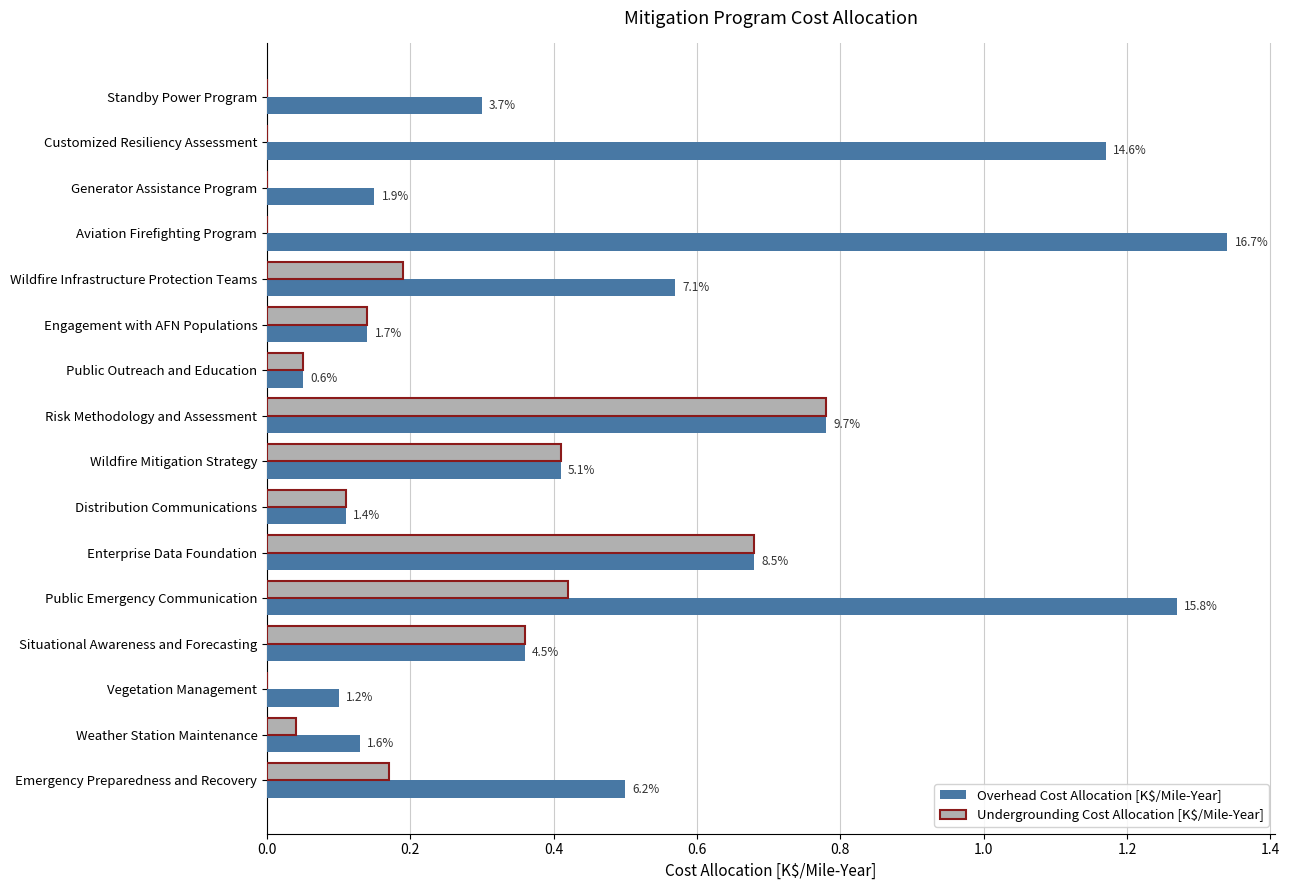

What position from the right is Customized Resiliency Assessment?

15